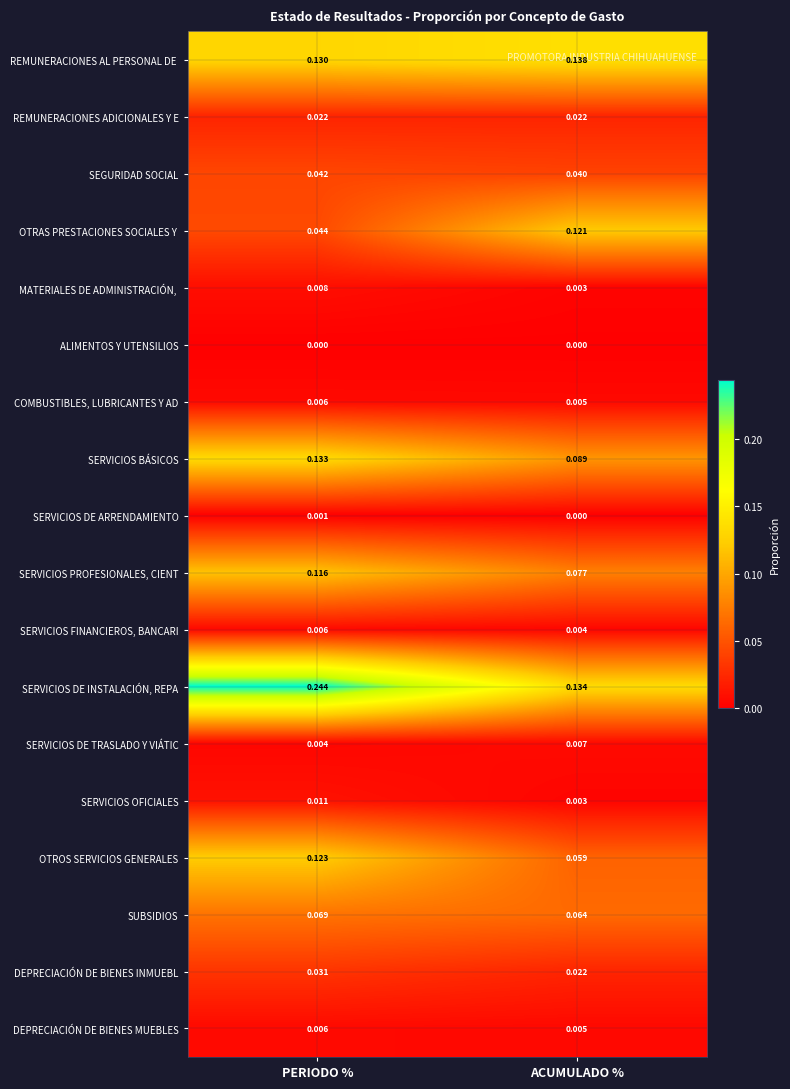

At which label is SERVICIOS PROFESIONALES, CIENT closest to 0?

ACUMULADO %